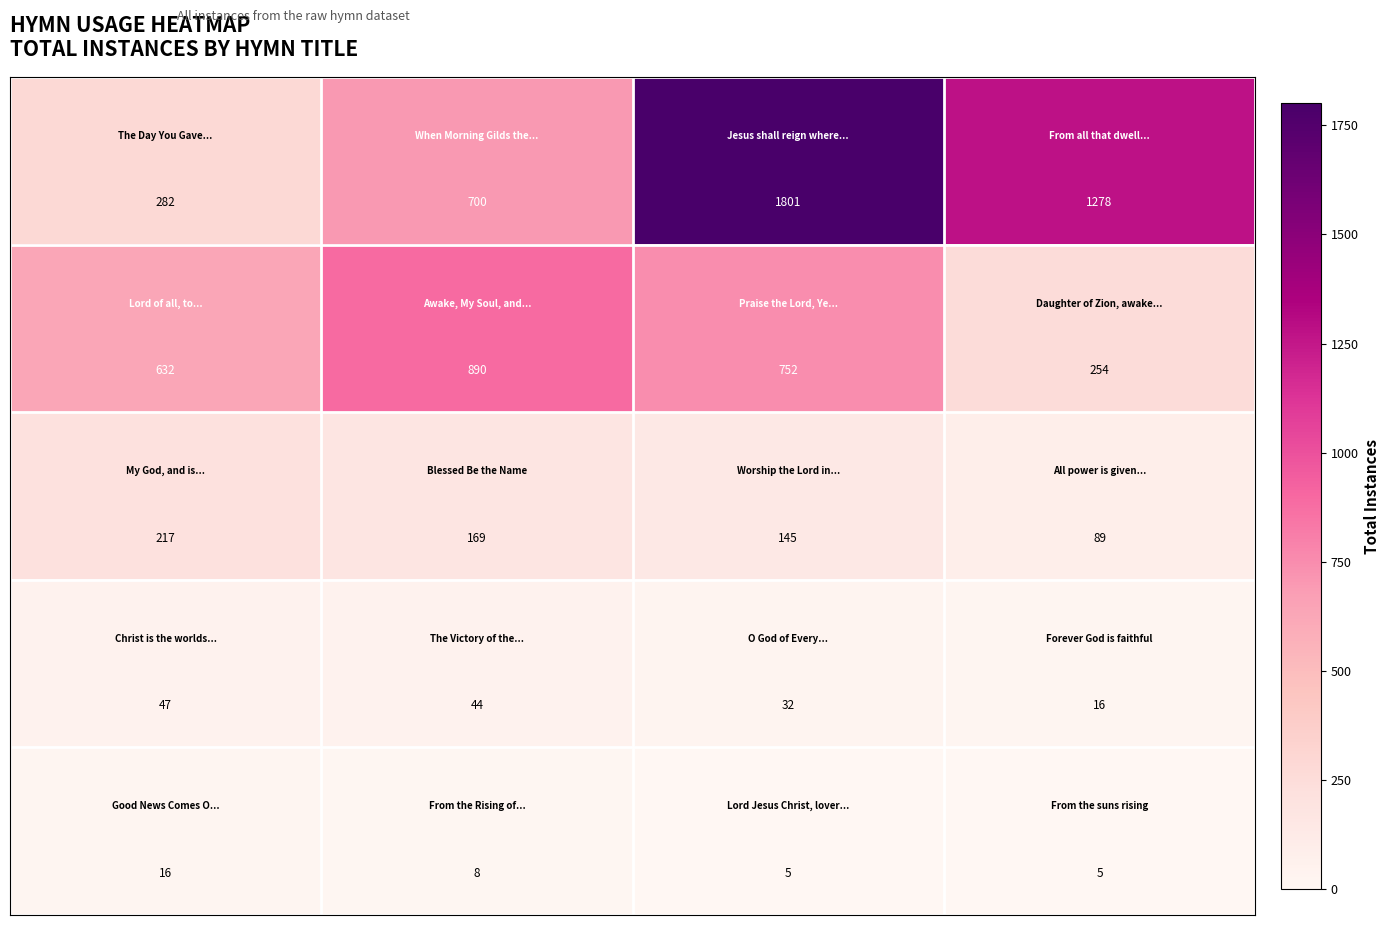

What is the greatest value displayed?

1801